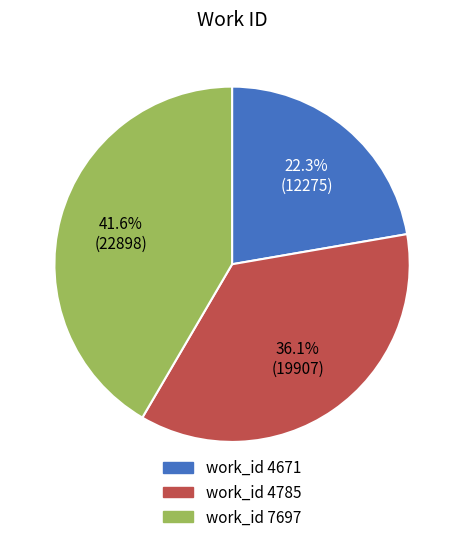

How many segments does this pie chart have?

3